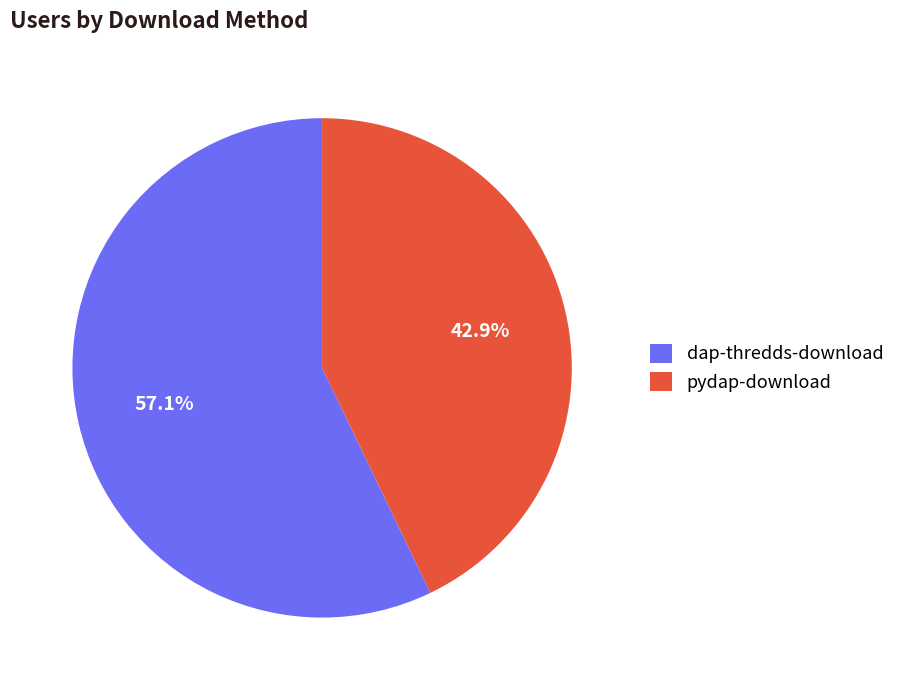

Is there a majority slice in this chart?

Yes